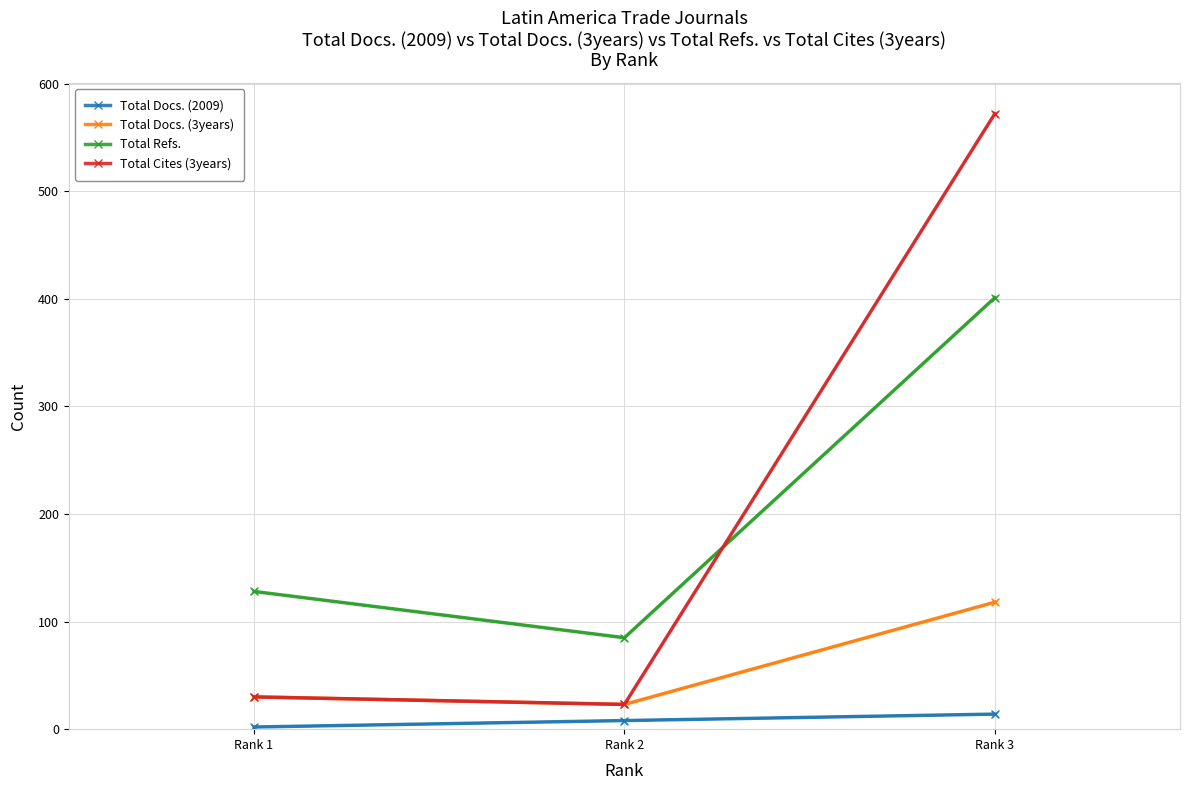

Reading left to right, what are all the values shown in this chart?

Total Docs. (2009): 2	8	14
Total Docs. (3years): 30	23	118
Total Refs.: 128	85	401
Total Cites (3years): 30	23	572